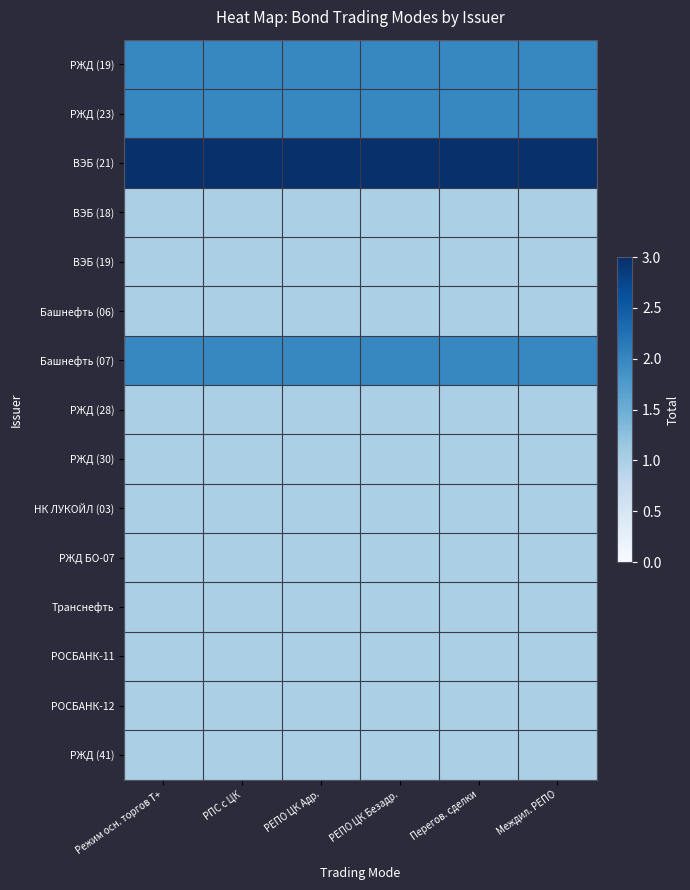

Reading left to right, extract all data points from this chart.

РЖД (19): Режим осн. торгов T+=2	РПС с ЦК=2	РЕПО ЦК Адр.=2	РЕПО ЦК Безадр.=2	Перегов. сделки=2	Междил. РЕПО=2
РЖД (23): Режим осн. торгов T+=2	РПС с ЦК=2	РЕПО ЦК Адр.=2	РЕПО ЦК Безадр.=2	Перегов. сделки=2	Междил. РЕПО=2
ВЭБ (21): Режим осн. торгов T+=3	РПС с ЦК=3	РЕПО ЦК Адр.=3	РЕПО ЦК Безадр.=3	Перегов. сделки=3	Междил. РЕПО=3
ВЭБ (18): Режим осн. торгов T+=1	РПС с ЦК=1	РЕПО ЦК Адр.=1	РЕПО ЦК Безадр.=1	Перегов. сделки=1	Междил. РЕПО=1
ВЭБ (19): Режим осн. торгов T+=1	РПС с ЦК=1	РЕПО ЦК Адр.=1	РЕПО ЦК Безадр.=1	Перегов. сделки=1	Междил. РЕПО=1
Башнефть (06): Режим осн. торгов T+=1	РПС с ЦК=1	РЕПО ЦК Адр.=1	РЕПО ЦК Безадр.=1	Перегов. сделки=1	Междил. РЕПО=1
Башнефть (07): Режим осн. торгов T+=2	РПС с ЦК=2	РЕПО ЦК Адр.=2	РЕПО ЦК Безадр.=2	Перегов. сделки=2	Междил. РЕПО=2
РЖД (28): Режим осн. торгов T+=1	РПС с ЦК=1	РЕПО ЦК Адр.=1	РЕПО ЦК Безадр.=1	Перегов. сделки=1	Междил. РЕПО=1
РЖД (30): Режим осн. торгов T+=1	РПС с ЦК=1	РЕПО ЦК Адр.=1	РЕПО ЦК Безадр.=1	Перегов. сделки=1	Междил. РЕПО=1
НК ЛУКОЙЛ (03): Режим осн. торгов T+=1	РПС с ЦК=1	РЕПО ЦК Адр.=1	РЕПО ЦК Безадр.=1	Перегов. сделки=1	Междил. РЕПО=1
РЖД БО-07: Режим осн. торгов T+=1	РПС с ЦК=1	РЕПО ЦК Адр.=1	РЕПО ЦК Безадр.=1	Перегов. сделки=1	Междил. РЕПО=1
Транснефть: Режим осн. торгов T+=1	РПС с ЦК=1	РЕПО ЦК Адр.=1	РЕПО ЦК Безадр.=1	Перегов. сделки=1	Междил. РЕПО=1
РОСБАНК-11: Режим осн. торгов T+=1	РПС с ЦК=1	РЕПО ЦК Адр.=1	РЕПО ЦК Безадр.=1	Перегов. сделки=1	Междил. РЕПО=1
РОСБАНК-12: Режим осн. торгов T+=1	РПС с ЦК=1	РЕПО ЦК Адр.=1	РЕПО ЦК Безадр.=1	Перегов. сделки=1	Междил. РЕПО=1
РЖД (41): Режим осн. торгов T+=1	РПС с ЦК=1	РЕПО ЦК Адр.=1	РЕПО ЦК Безадр.=1	Перегов. сделки=1	Междил. РЕПО=1